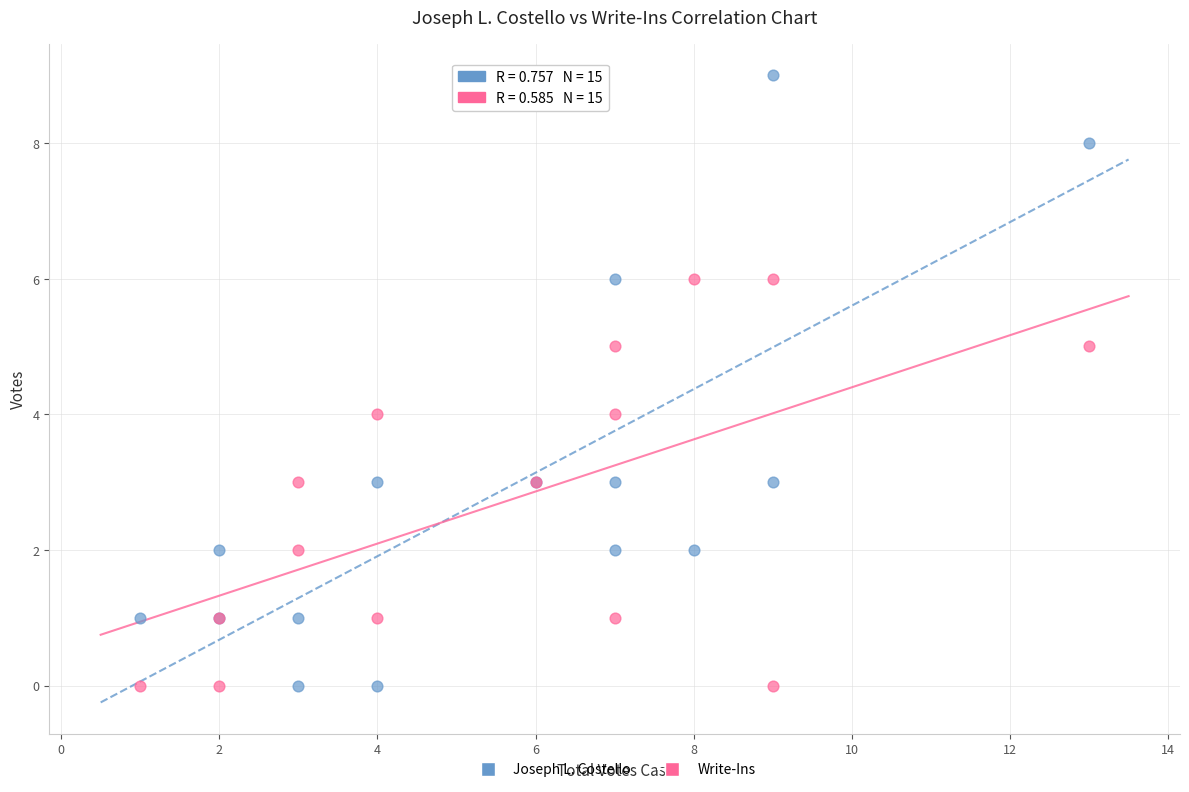

What is the X range (max minus min) for the scatter plot?

12